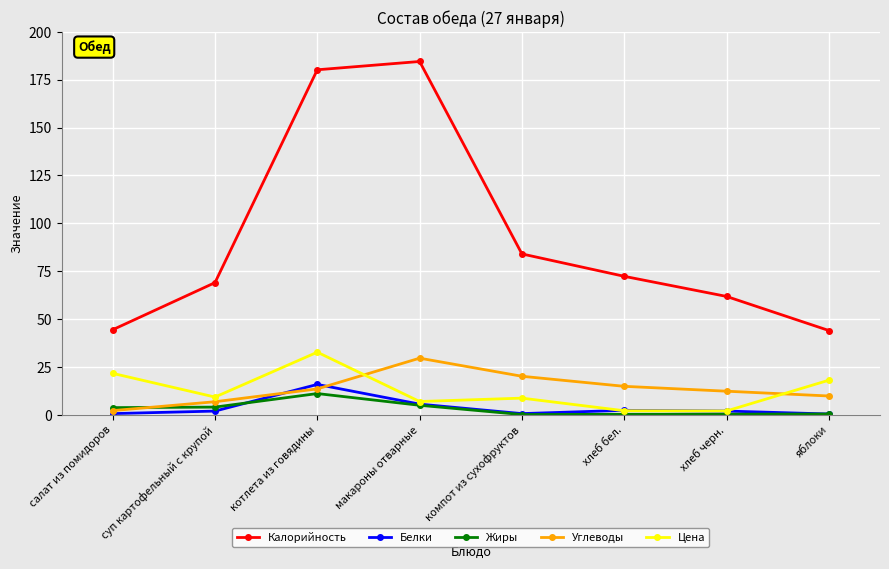

At which label is Калорийность closest to 114?

компот из сухофруктов